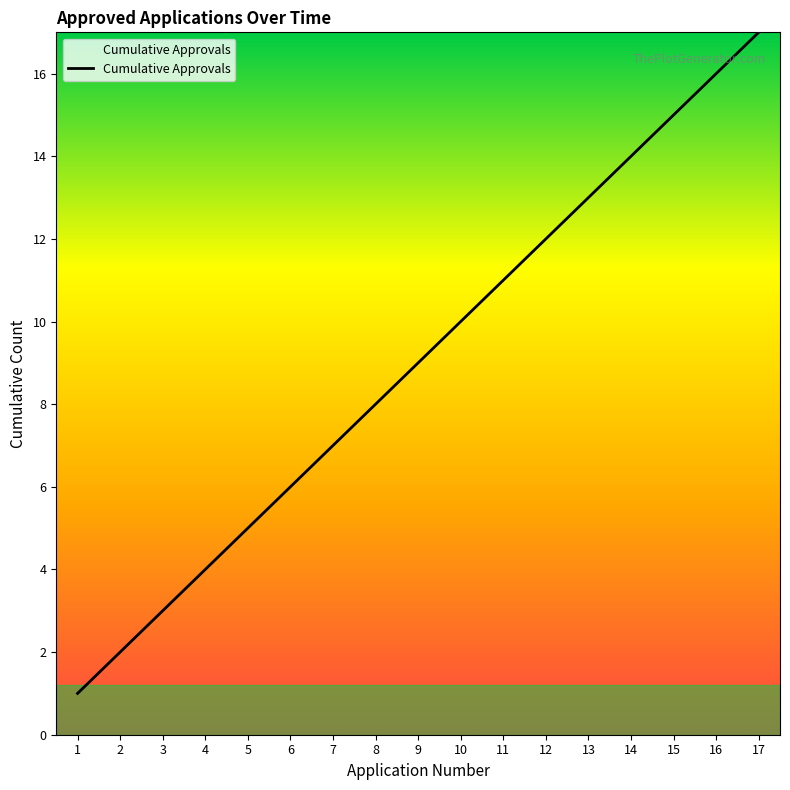

True or false: there are more than 2 points higher than both neighbors.

False